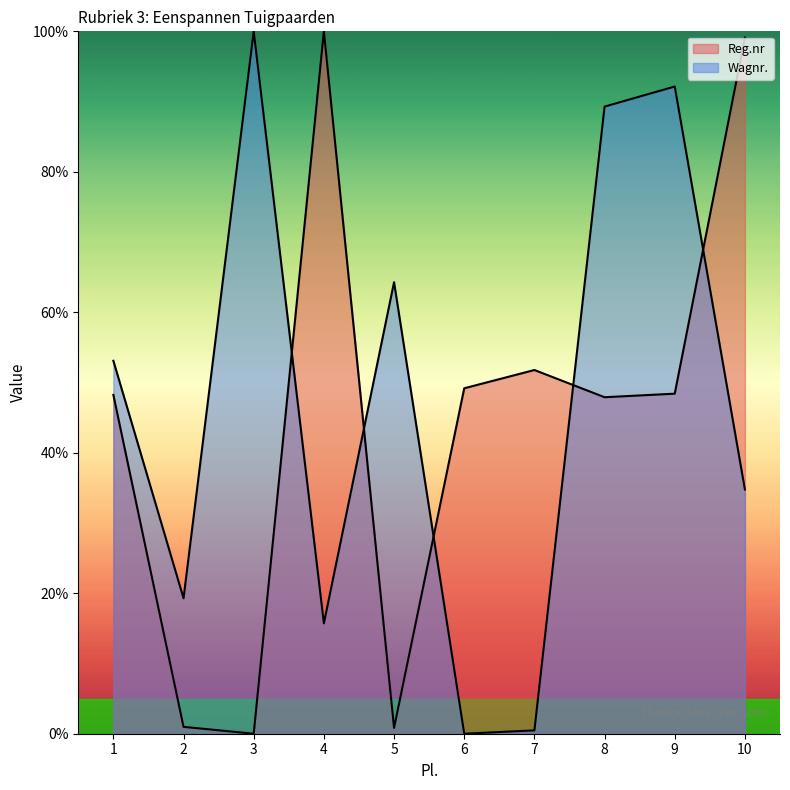

List the series in order of their peak value, highest first.

Reg.nr, Wagnr.